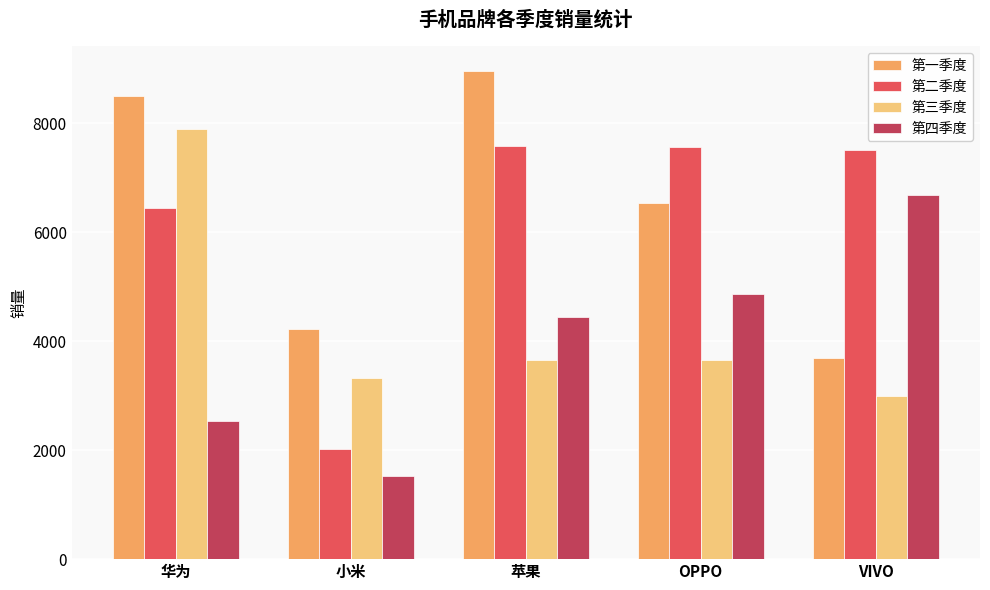

What are all the series names shown in the legend?

第一季度, 第二季度, 第三季度, 第四季度